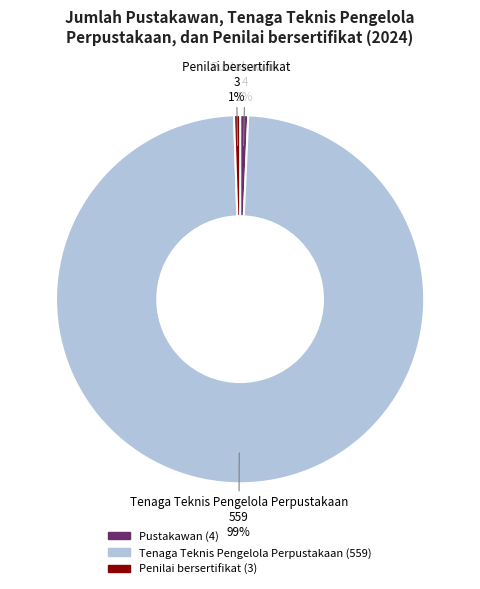

What is the largest slice in the pie chart?

Tenaga Teknis Pengelola Perpustakaan